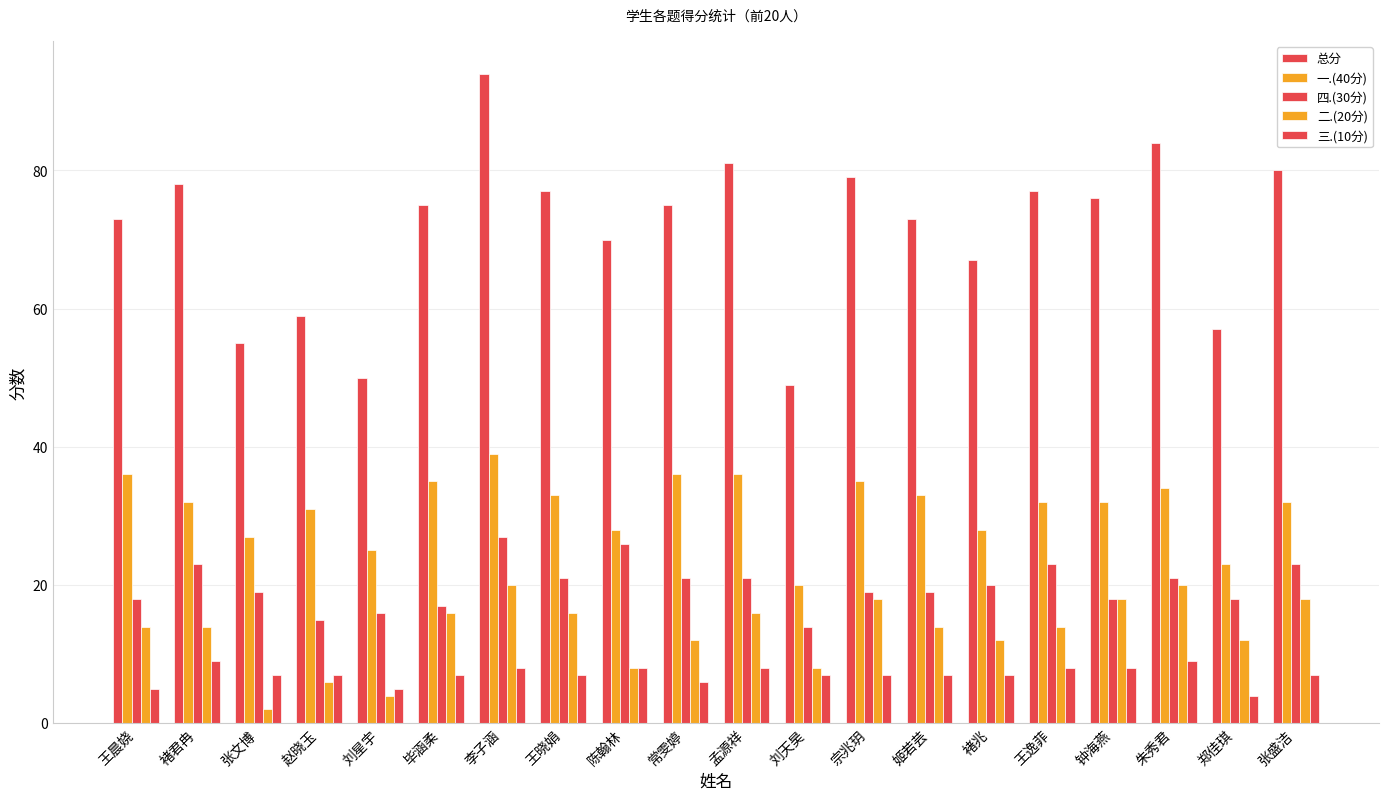

Which category has the highest value across all series?

李子涵